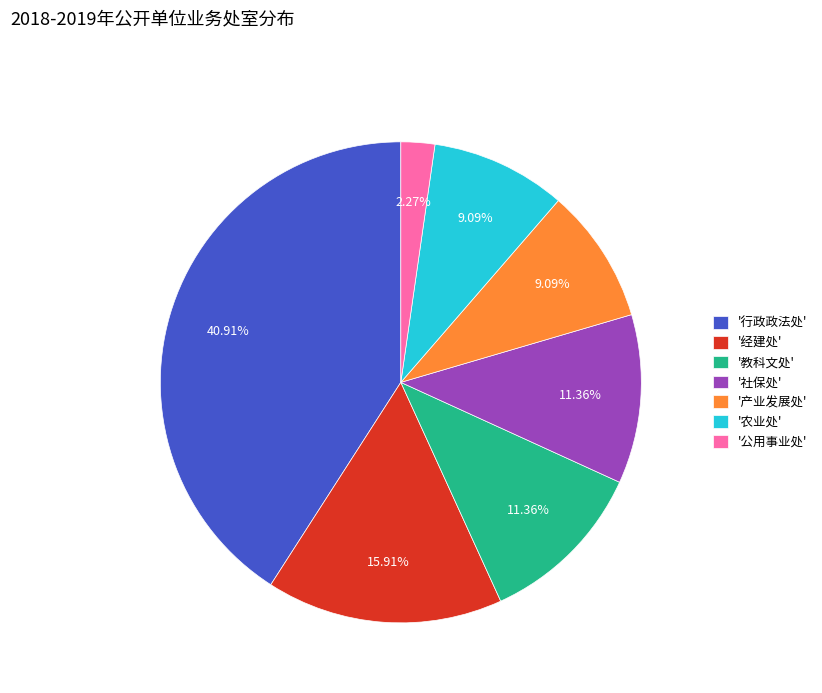

How many segments does this pie chart have?

7